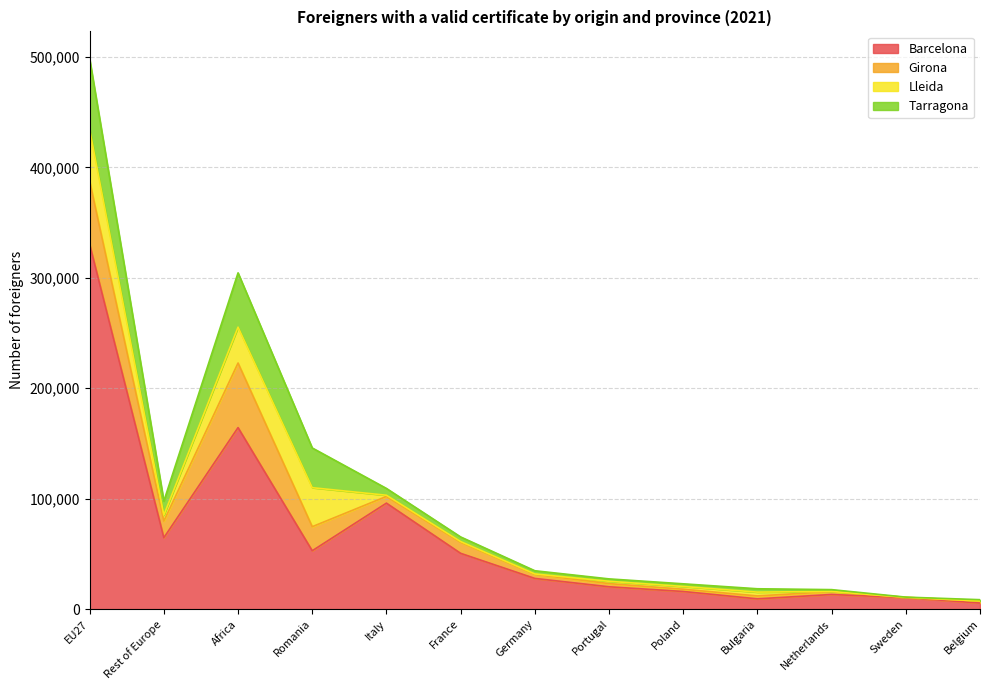

What is the lowest value of the Girona series?

246